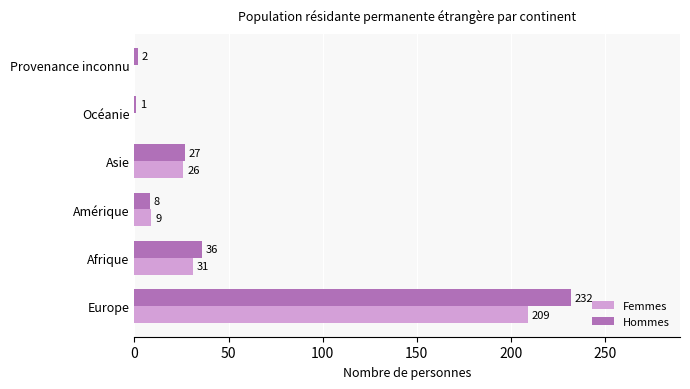

Which series has the largest total across all categories?

Hommes